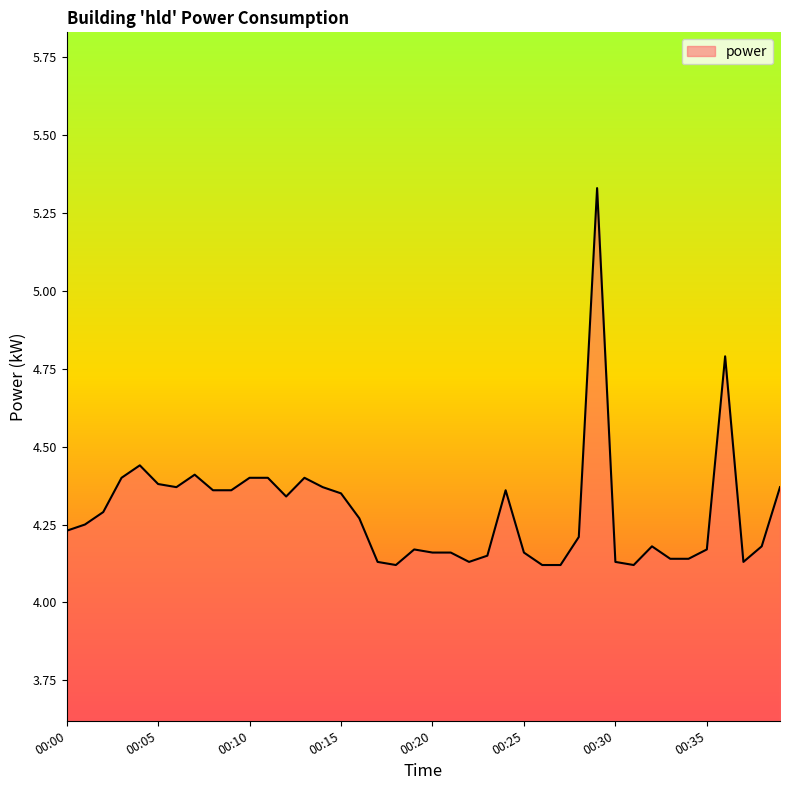

List the labels in order of value, largest first.

00:29, 00:36, 00:04, 00:07, 00:03, 00:10, 00:11, 00:13, 00:05, 00:06, 00:14, 00:39, 00:08, 00:09, 00:24, 00:15, 00:12, 00:02, 00:16, 00:01, 00:00, 00:28, 00:32, 00:38, 00:19, 00:35, 00:20, 00:21, 00:25, 00:23, 00:33, 00:34, 00:17, 00:22, 00:30, 00:37, 00:18, 00:26, 00:27, 00:31